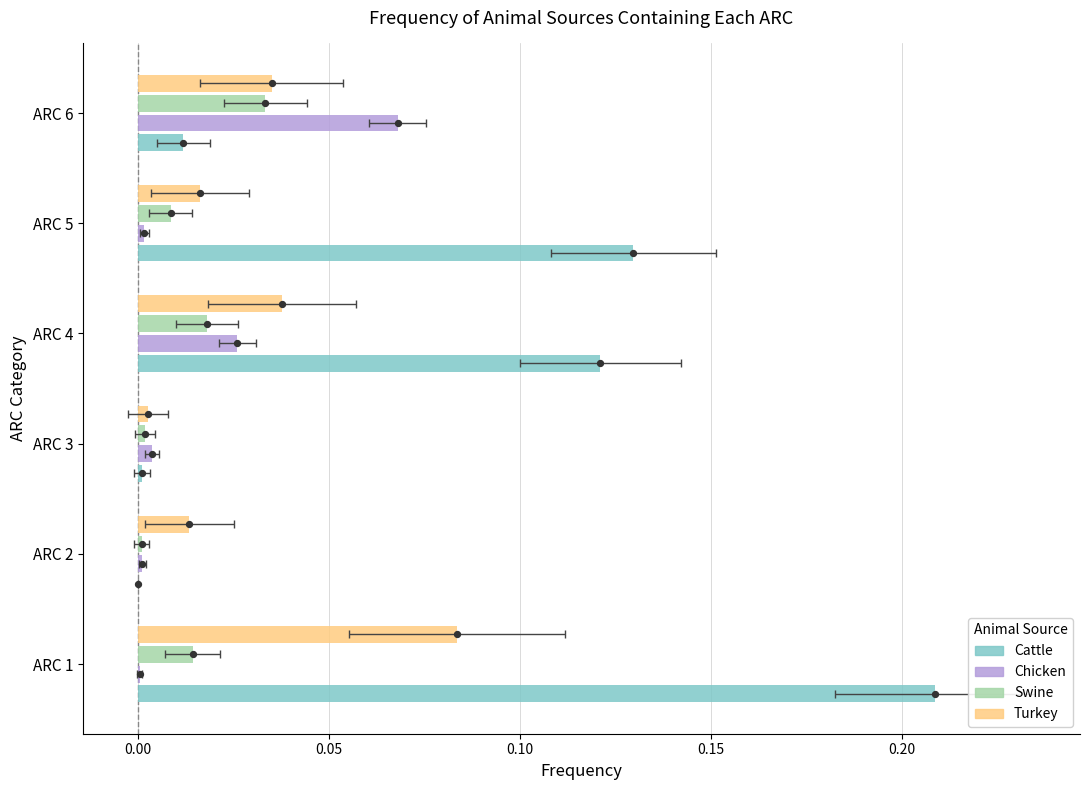

Which series contains the lowest Y value?

Cattle